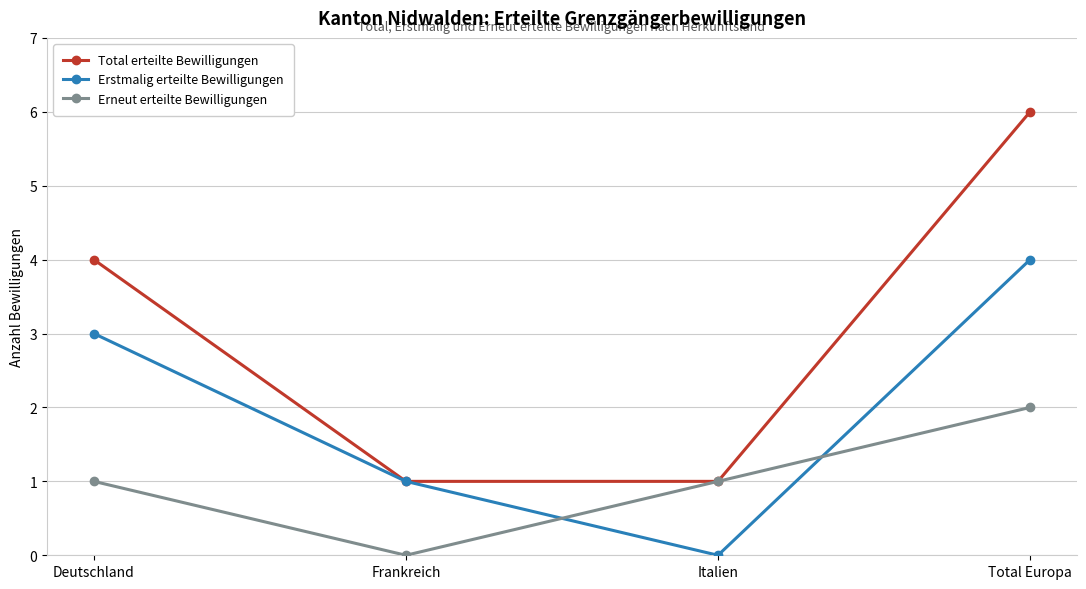

What is the difference between the maximum and second lowest values in the Erstmalig erteilte Bewilligungen series?

3